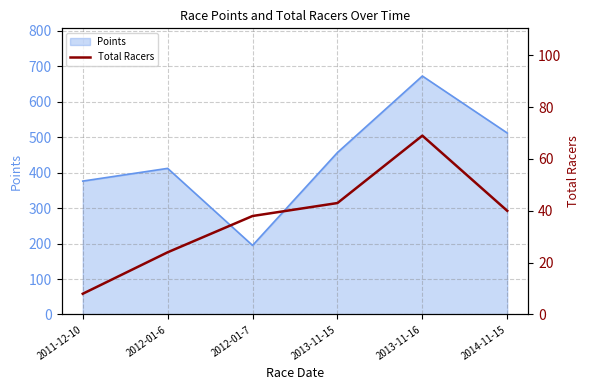

Which label corresponds to the largest value in the chart?

2013-11-16